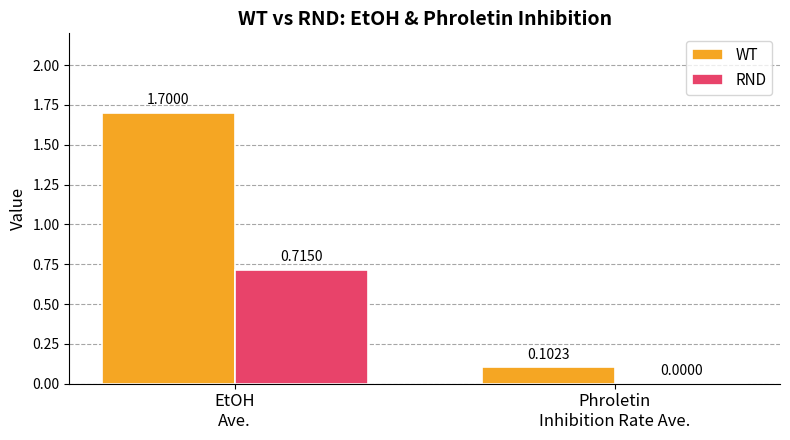

Which series has the largest total across all categories?

WT